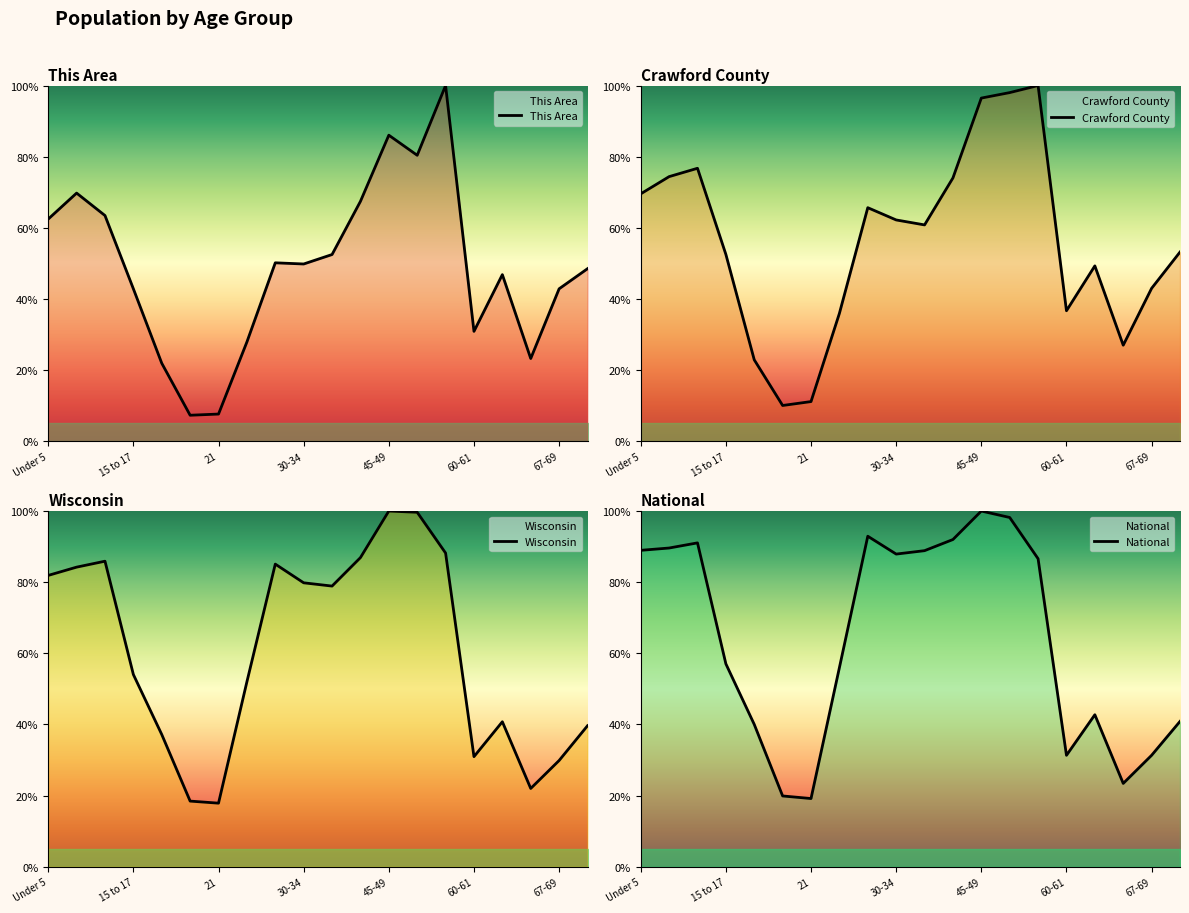

In This Area, how many points are lower than both neighbors (excluding endpoints)?

5